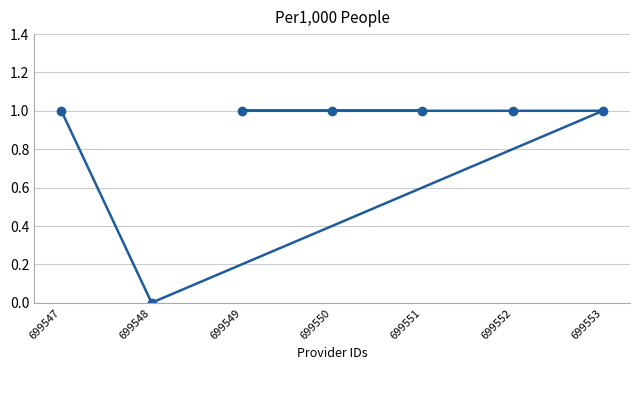

At which category does the chart reach its minimum across all series?

699548